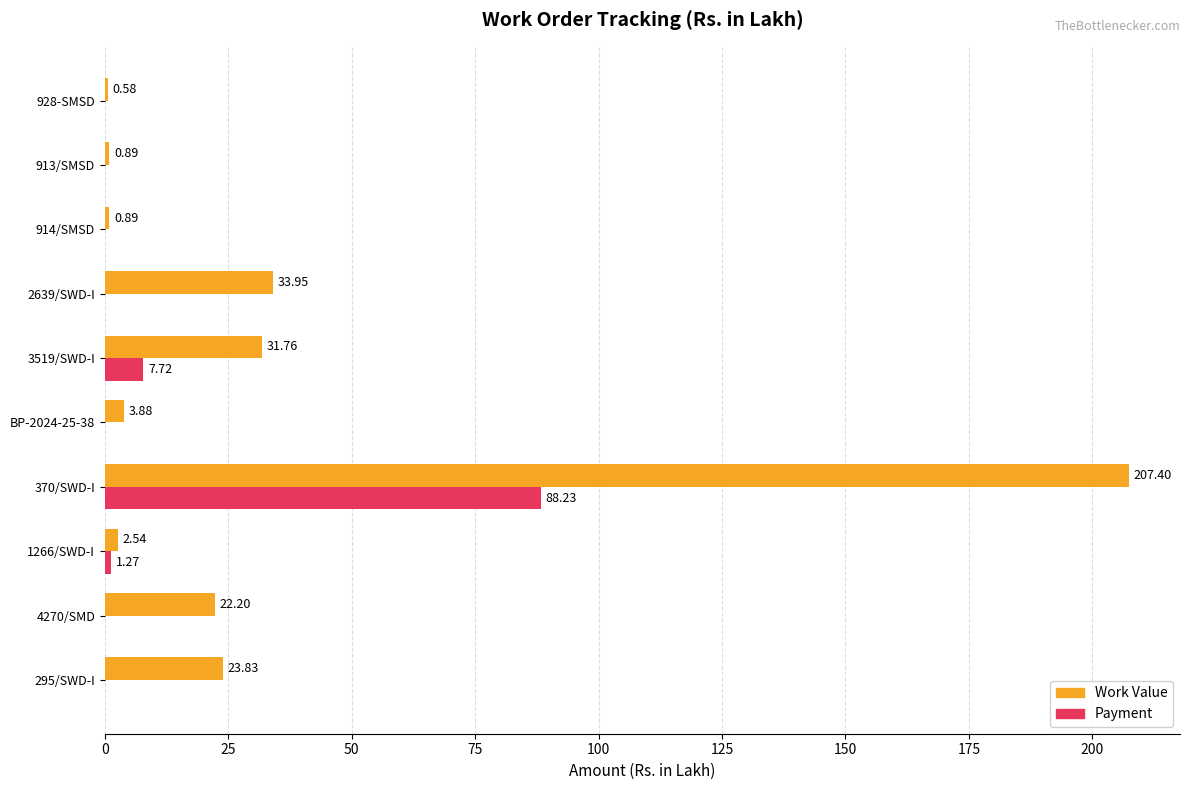

What is the sum of the Payment values at 4270/SMD and 3519/SWD-I?

7.7